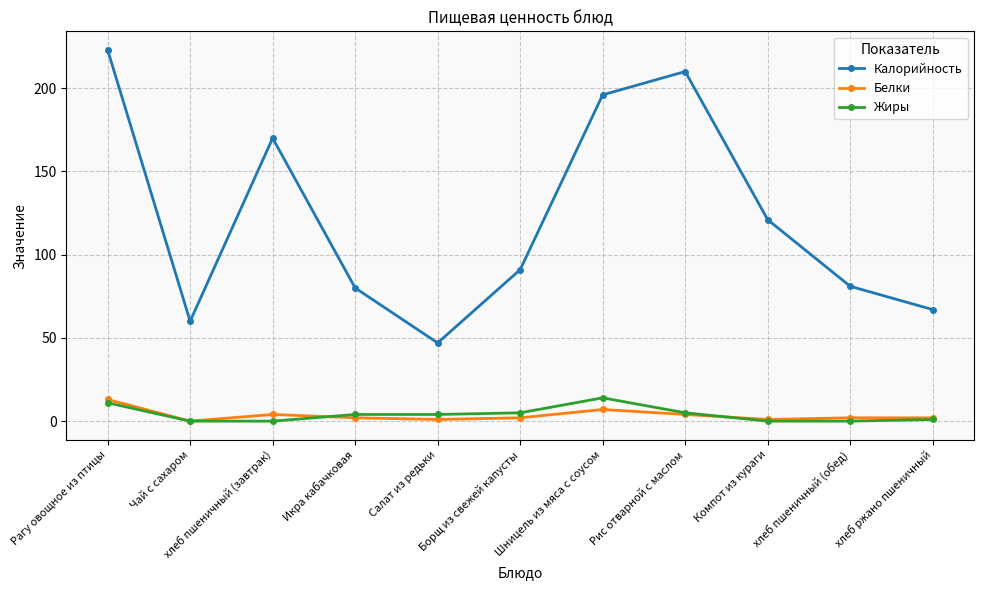

In Калорийность, how many points are higher than both neighbors (excluding endpoints)?

2